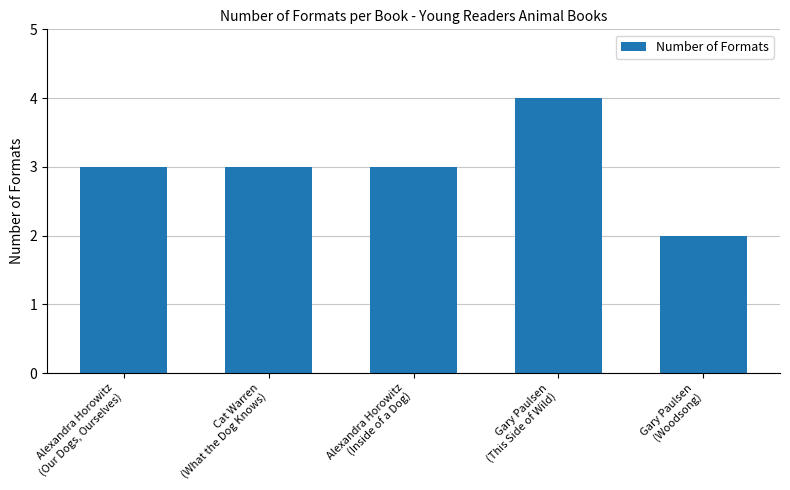

What is the average value?

3